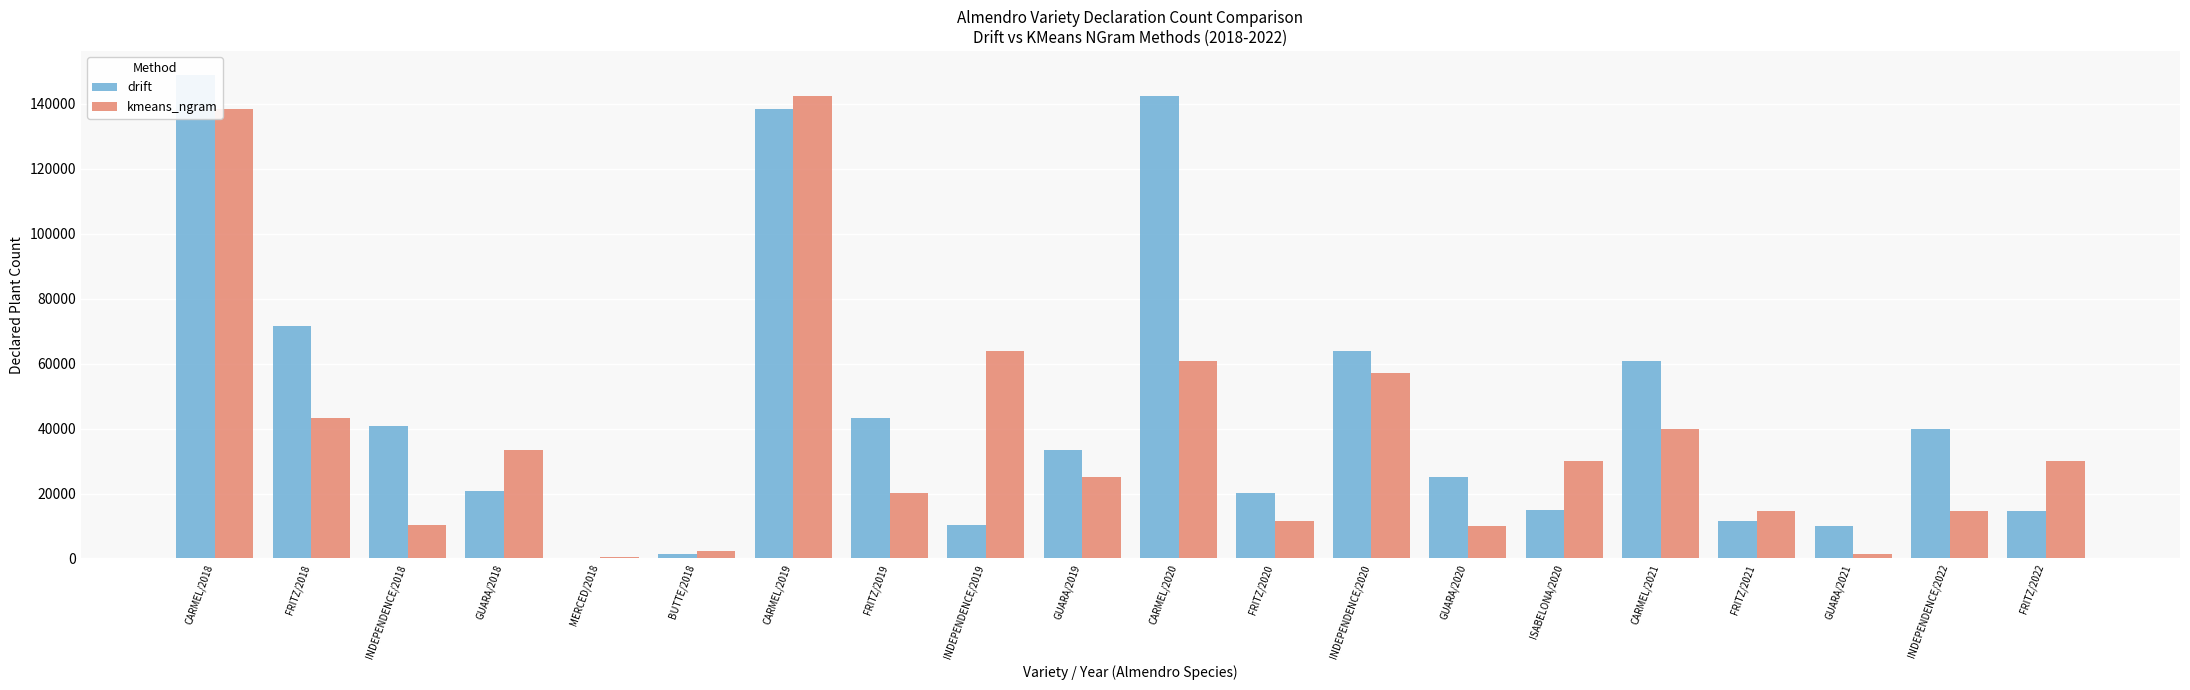

Reading left to right, list all the values displayed in this chart.

drift: CARMEL/2018=148898	FRITZ/2018=71576	INDEPENDENCE/2018=40774	GUARA/2018=20900	MERCED/2018=10	BUTTE/2018=1500	CARMEL/2019=138519	FRITZ/2019=43377	INDEPENDENCE/2019=10365	GUARA/2019=33500	CARMEL/2020=142312	FRITZ/2020=20143	INDEPENDENCE/2020=63917	GUARA/2020=25000	ISABELONA/2020=15000	CARMEL/2021=60765	FRITZ/2021=11583	GUARA/2021=10000	INDEPENDENCE/2022=39777	FRITZ/2022=14690
kmeans_ngram: CARMEL/2018=138519	FRITZ/2018=43377	INDEPENDENCE/2018=10365	GUARA/2018=33500	MERCED/2018=300	BUTTE/2018=2160	CARMEL/2019=142312	FRITZ/2019=20143	INDEPENDENCE/2019=63917	GUARA/2019=25000	CARMEL/2020=60765	FRITZ/2020=11583	INDEPENDENCE/2020=57044	GUARA/2020=10000	ISABELONA/2020=30000	CARMEL/2021=39777	FRITZ/2021=14690	GUARA/2021=1500	INDEPENDENCE/2022=14542	FRITZ/2022=30000